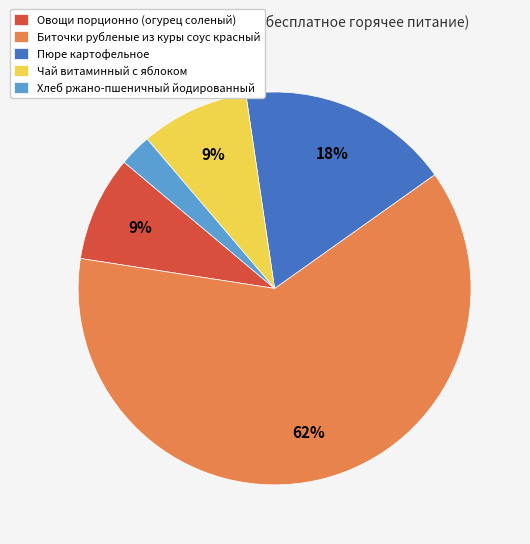

Combined, do Овощи порционно (огурец соленый) and Пюре картофельное account for over 50%?

No